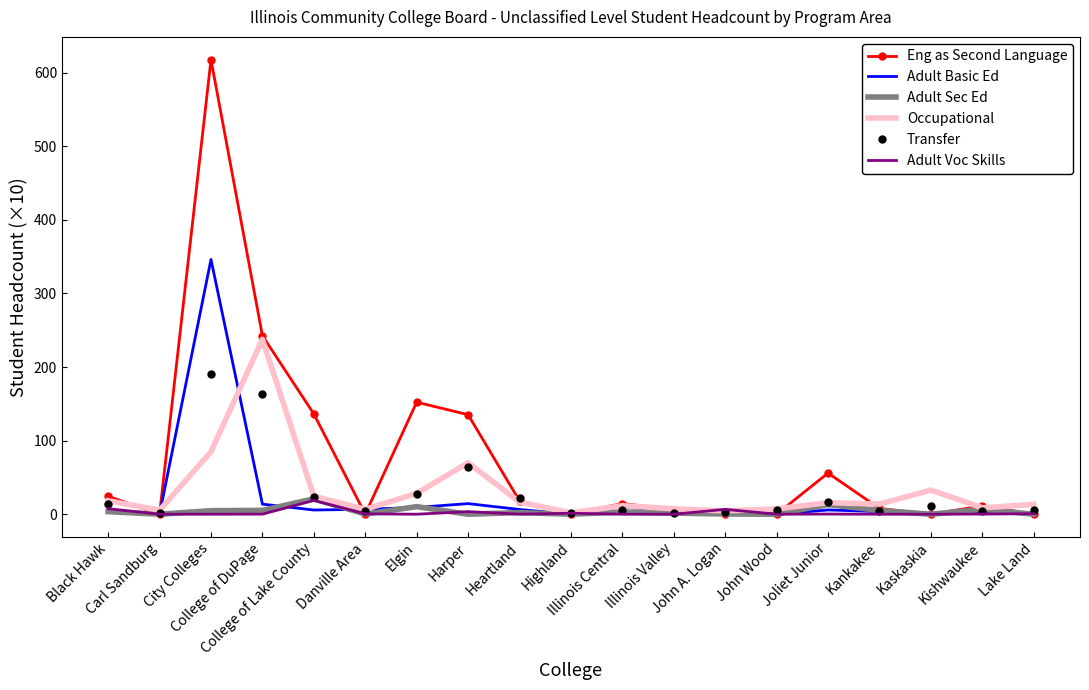

What is the maximum value shown in the chart?

617.6